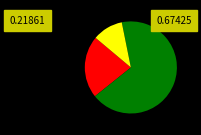

Is there a majority slice in this chart?

Yes